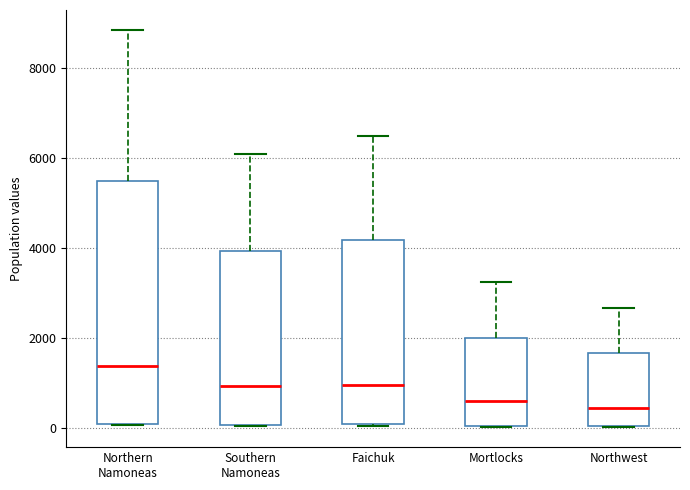

Where does the median line of the box for Northern Namoneas sit on the y-axis? The values are not printed on the chart, so give them approximately, as read against the axis.

1400